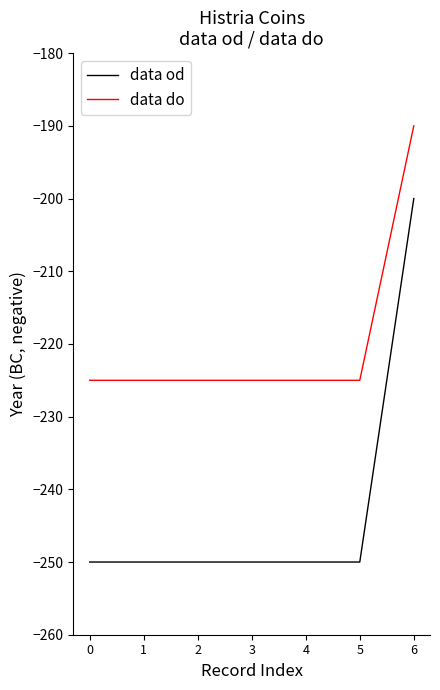

Which label corresponds to the largest value in the chart?

6